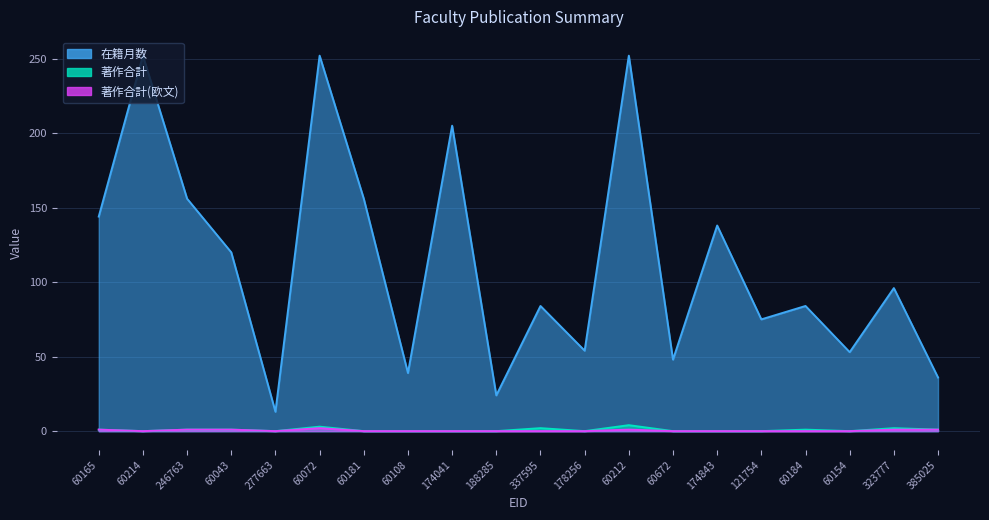

True or false: 著作合計 has more than 2 interior local peaks.

True